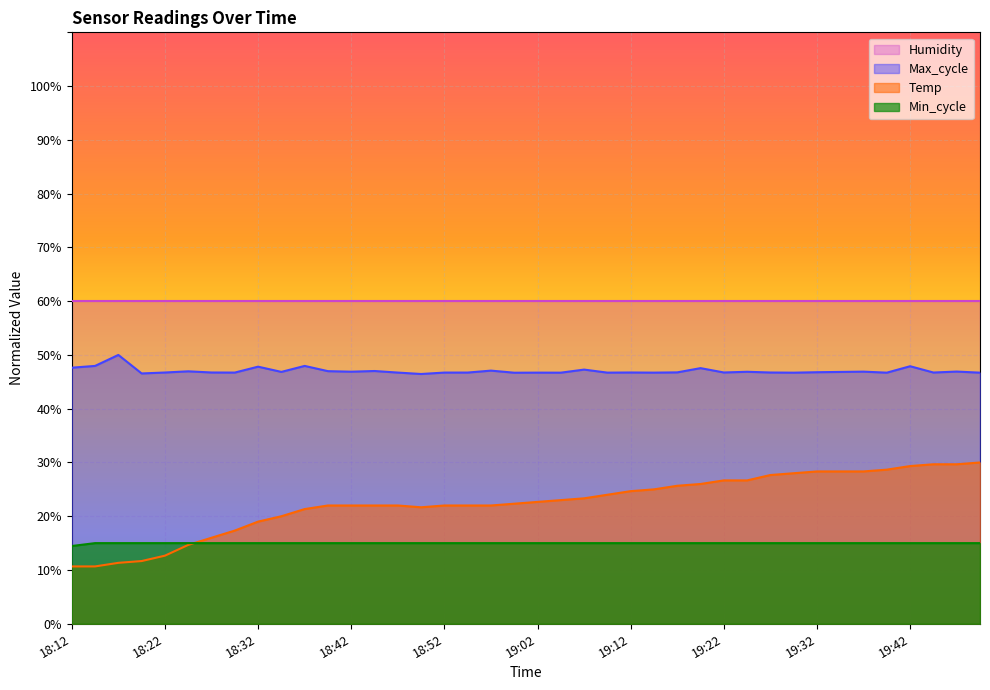

True or false: Min_cycle and Temp intersect in this chart.

True